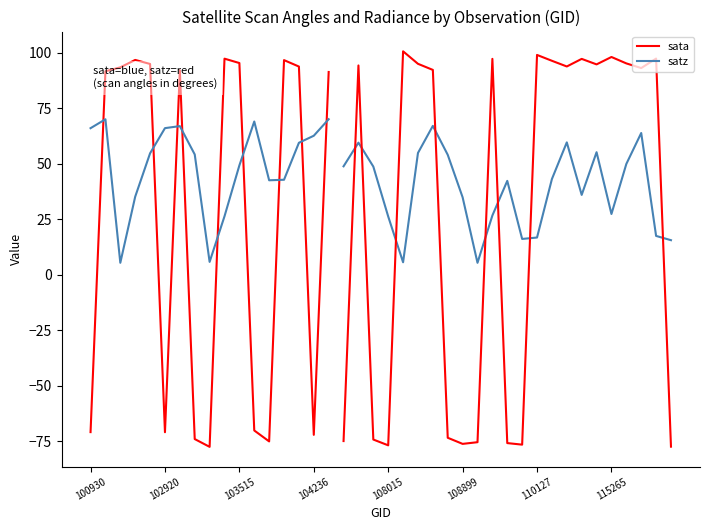

How many values in the satz series are below 48?

19